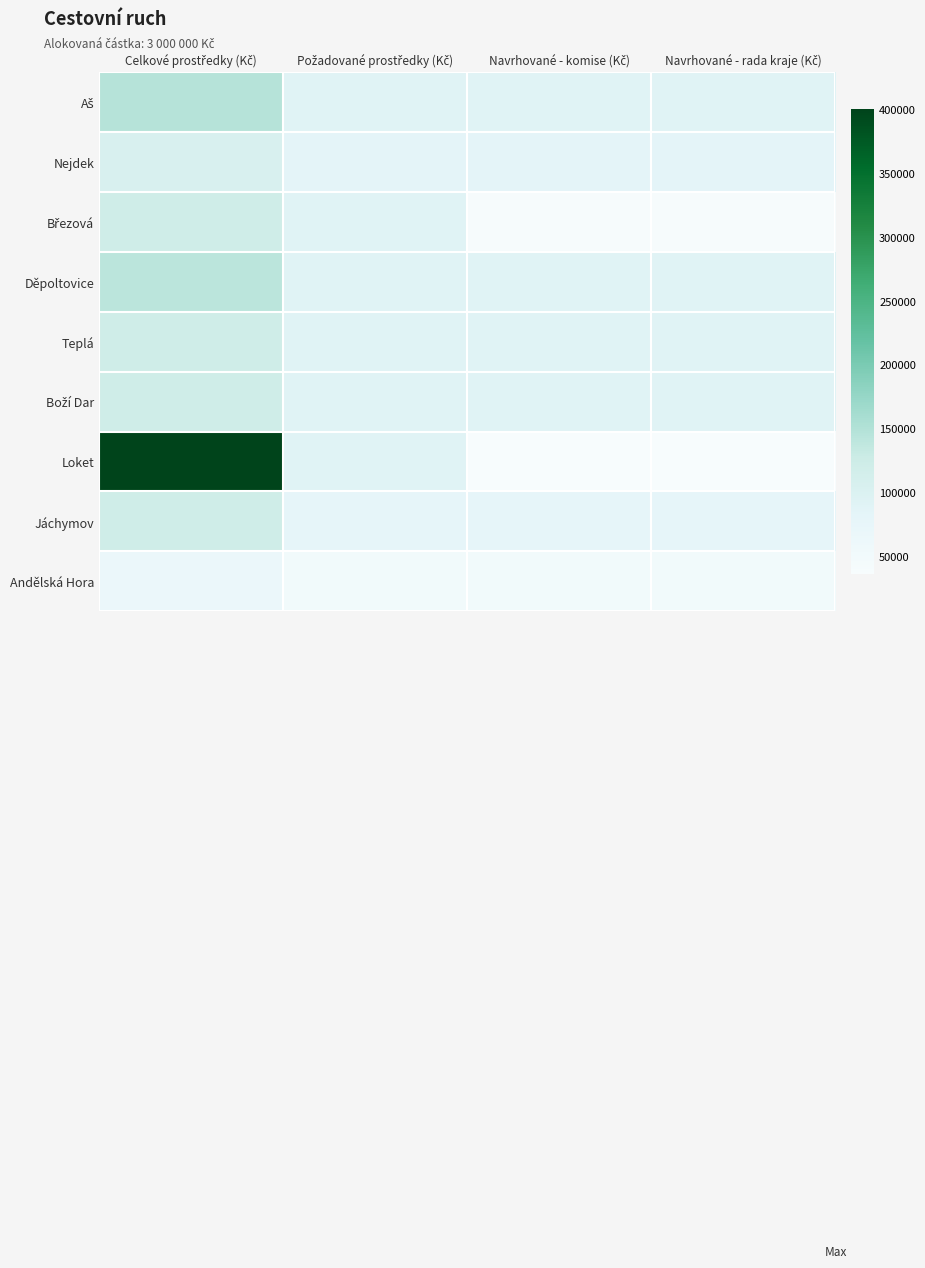

What is the total value across all series at Požadované prostředky (Kč)?

752000